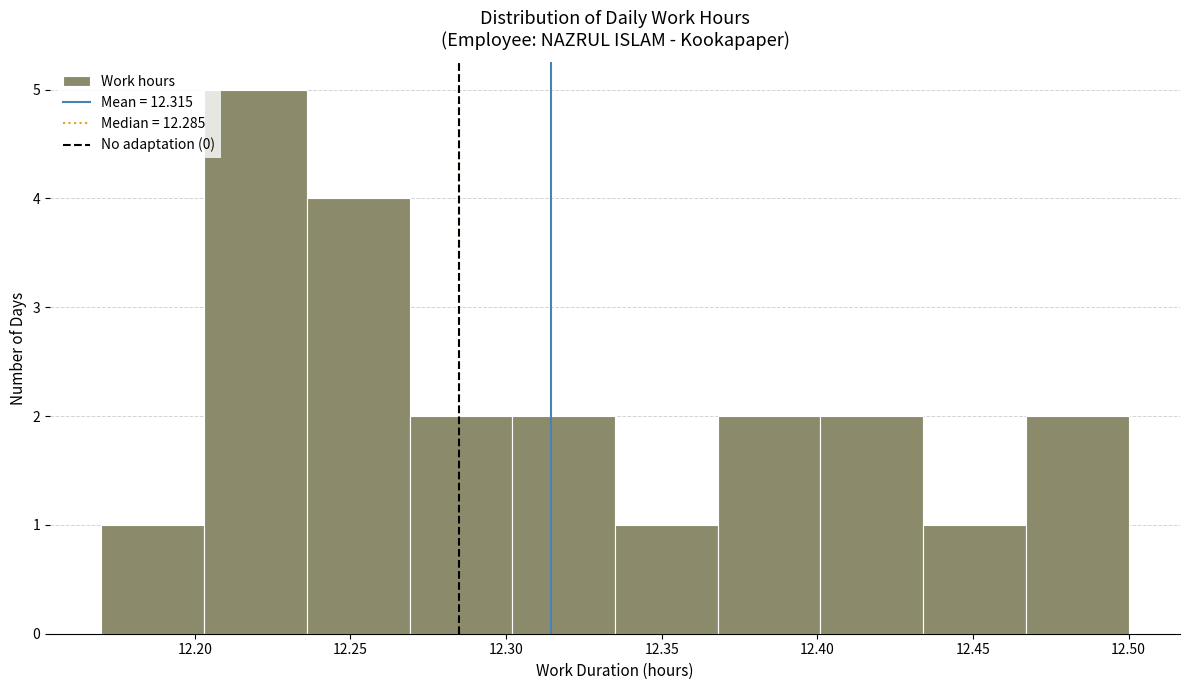

Over which range of the x-axis is the bar tallest?

12.203 to 12.236